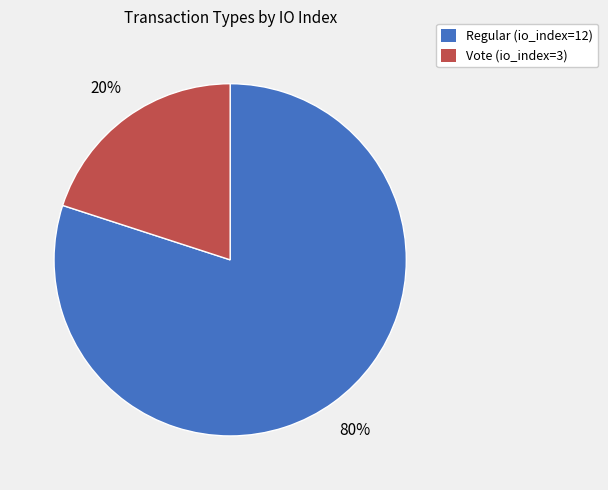

Do Regular (io_index=12) and Vote (io_index=3) together represent more than half of the pie?

Yes